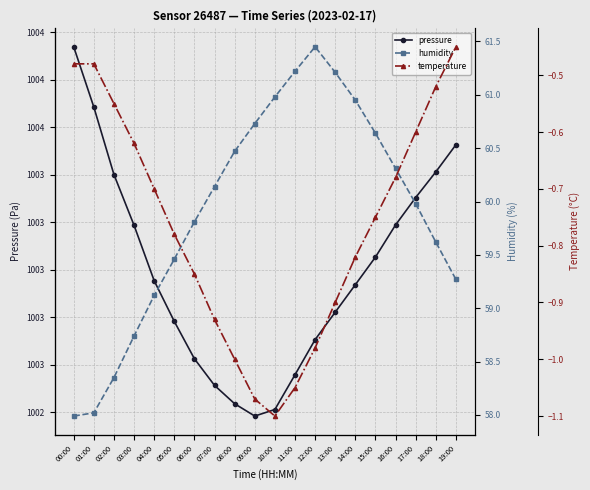

Reading left to right, transcribe all the data shown in this chart.

pressure: 100393.9	100368.5	100340.1	100318.8	100295.4	100278.3	100262.6	100251.4	100243.7	100238.5	100241.2	100255.8	100270.6	100282.2	100293.8	100305.4	100318.9	100330.4	100341.2	100352.7
humidity: 58.0	58.0	58.4	58.7	59.1	59.5	59.8	60.1	60.5	60.7	61.0	61.2	61.5	61.2	61.0	60.6	60.3	60.0	59.6	59.3
temperature: -0.5	-0.5	-0.6	-0.6	-0.7	-0.8	-0.8	-0.9	-1.0	-1.1	-1.1	-1.1	-1.0	-0.9	-0.8	-0.8	-0.7	-0.6	-0.5	-0.5